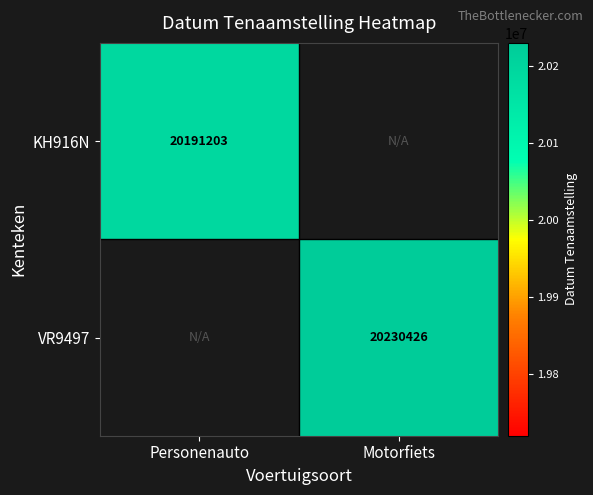

True or false: VR9497 has a value of 33820487 at Motorfiets.

False